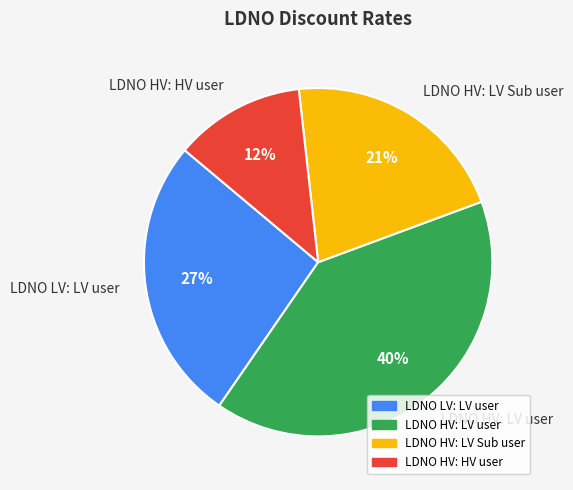

True or false: LDNO HV: HV user accounts for 1% of the total.

False